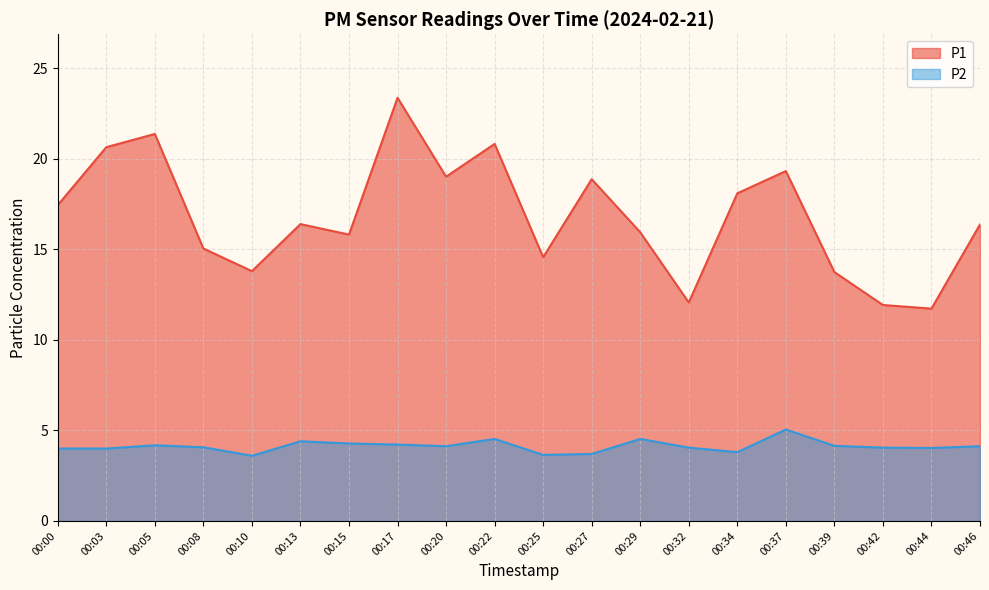

What is the difference between the maximum and minimum values in the P2 series?

1.4